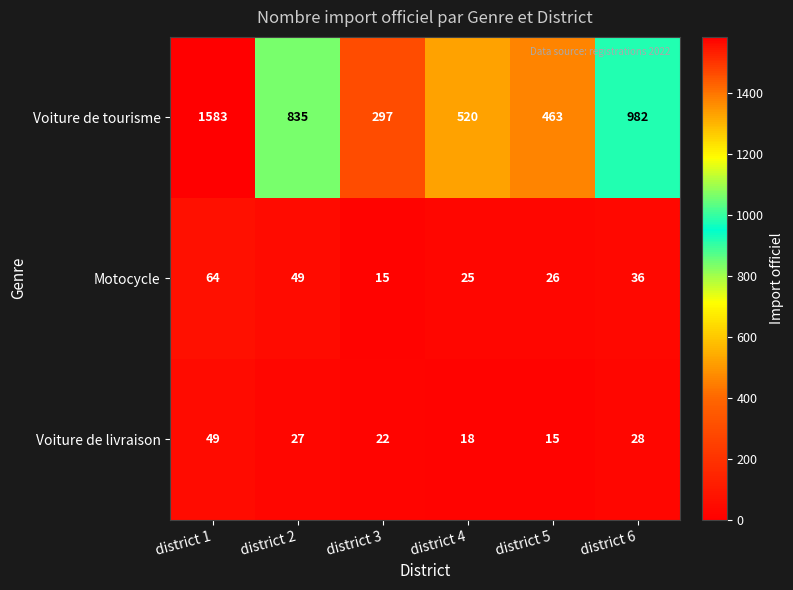

What is the difference between the Voiture de livraison values at district 3 and district 2?

5